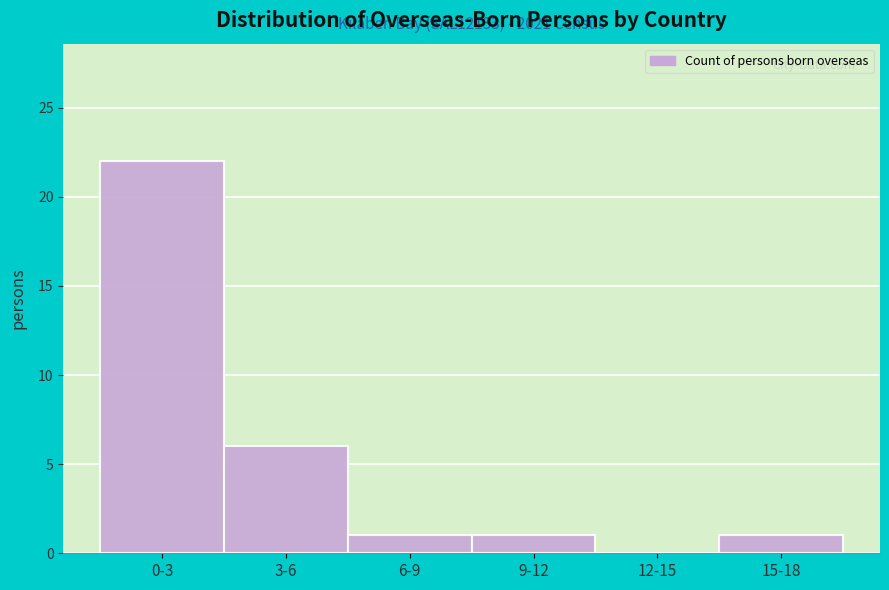

Reading right to left, list all the values displayed in this chart.

15-18=1	12-15=0	9-12=1	6-9=1	3-6=6	0-3=22